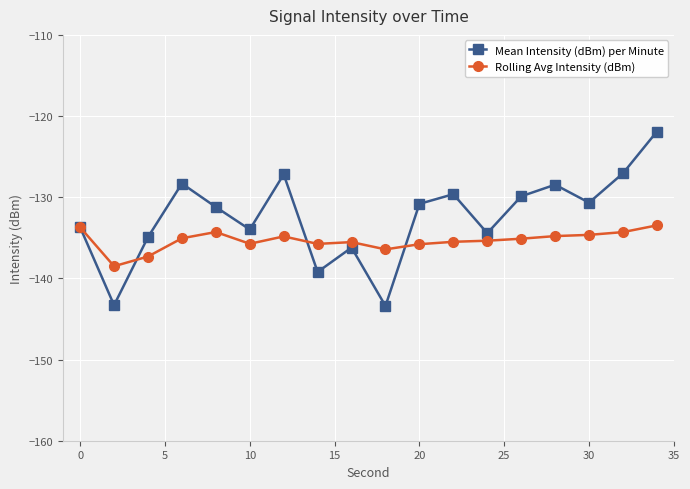

What is the value of the Rolling Avg Intensity (dBm) point at the 1st from the left?

-133.7